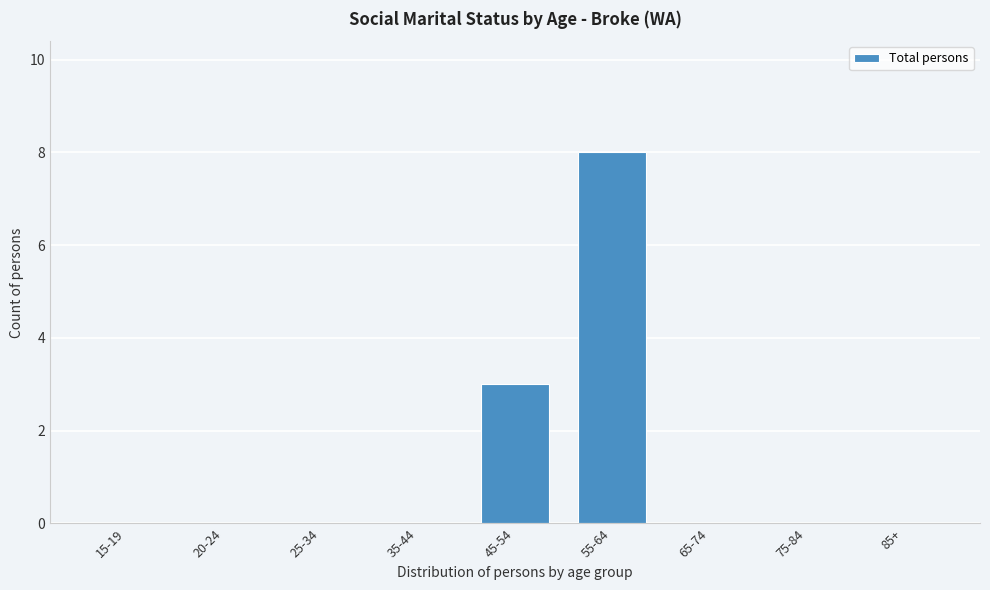

Reading right to left, list all the values displayed in this chart.

85+=0	75-84=0	65-74=0	55-64=8	45-54=3	35-44=0	25-34=0	20-24=0	15-19=0